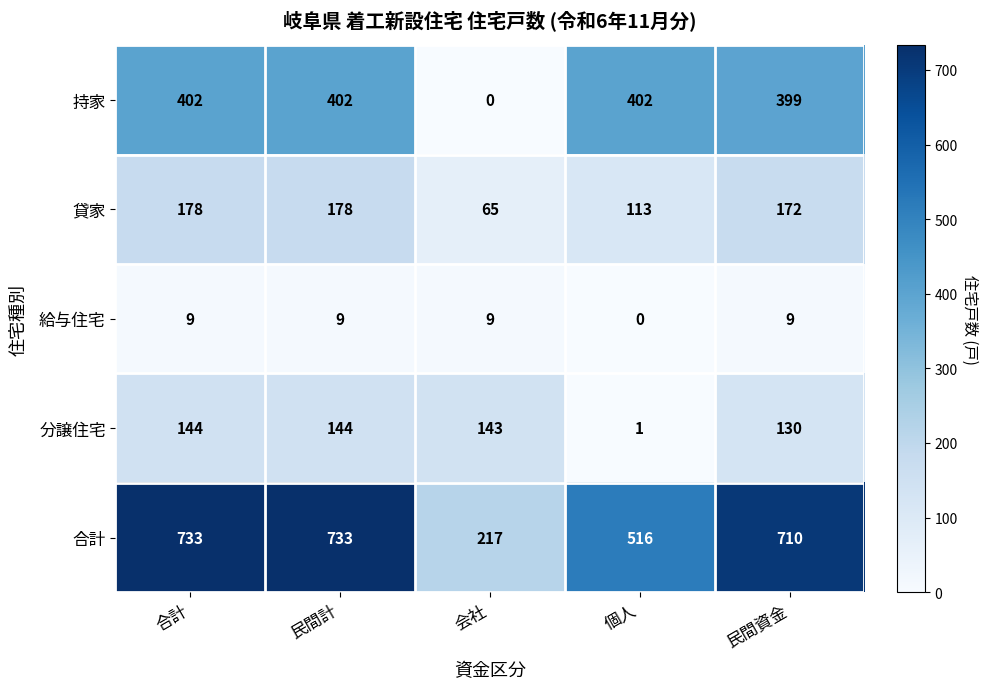

What is the spread (max minus min) of values at 会社?

217